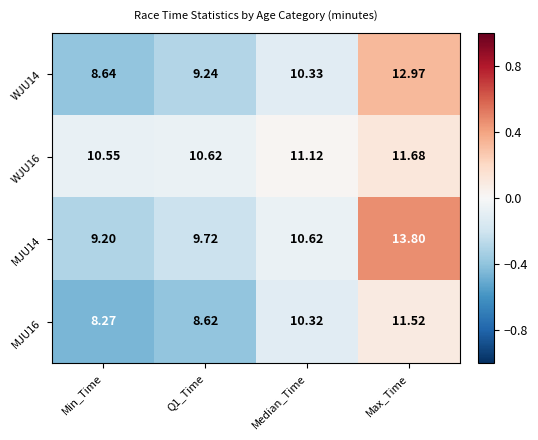

Rank the series by their maximum value, from highest to lowest.

MJU14, WJU14, WJU16, MJU16